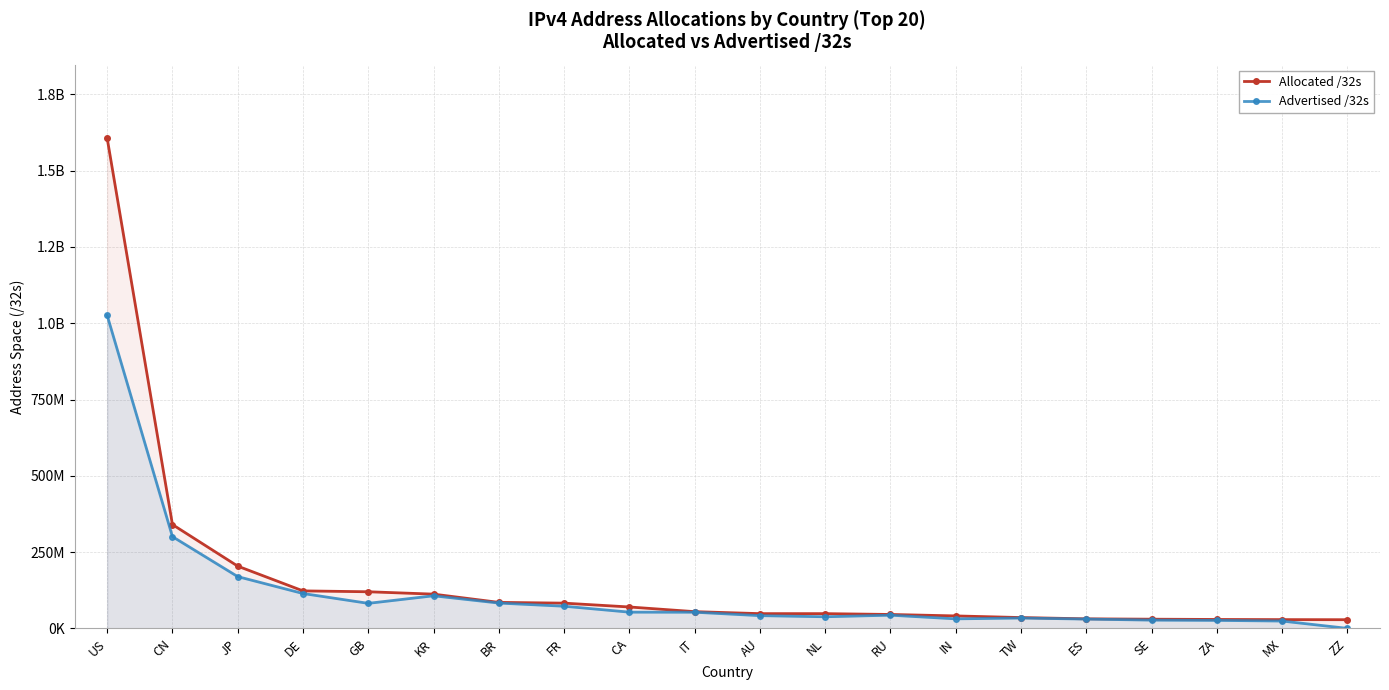

How many categories are shown in the chart?

20